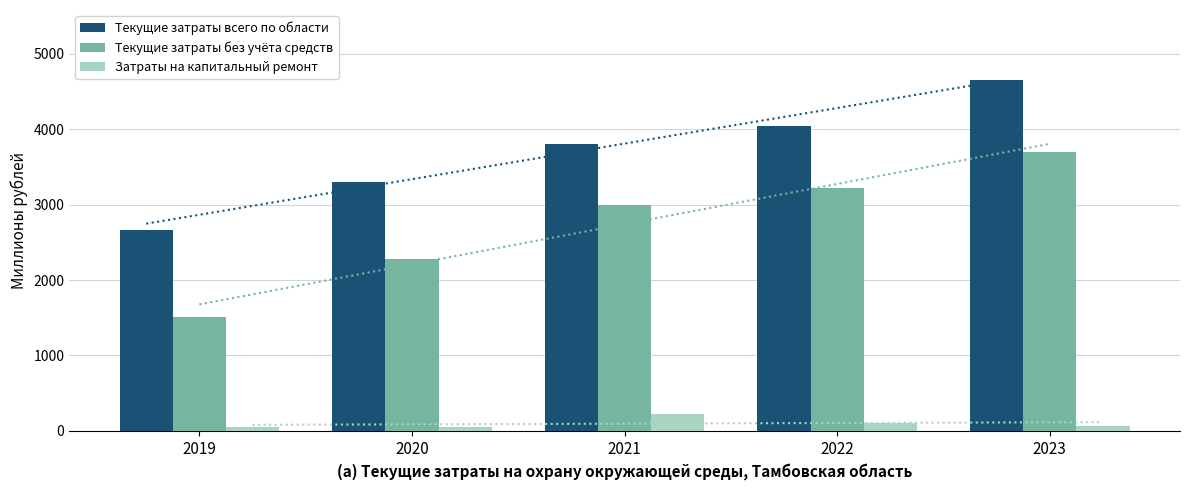

Which series has the largest range (max minus min)?

Текущие затраты без учёта средств